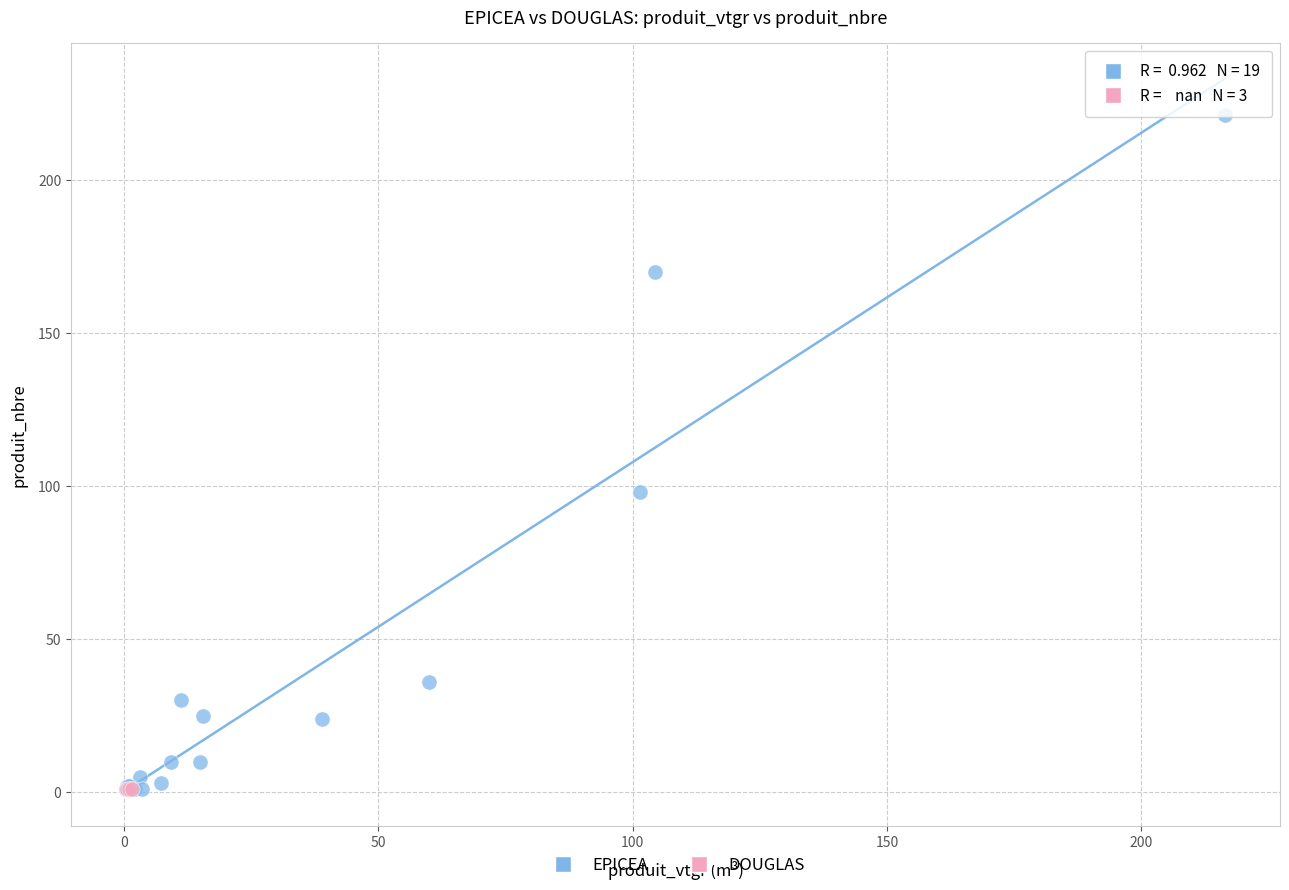

Which series reaches the maximum Y coordinate?

EPICEA